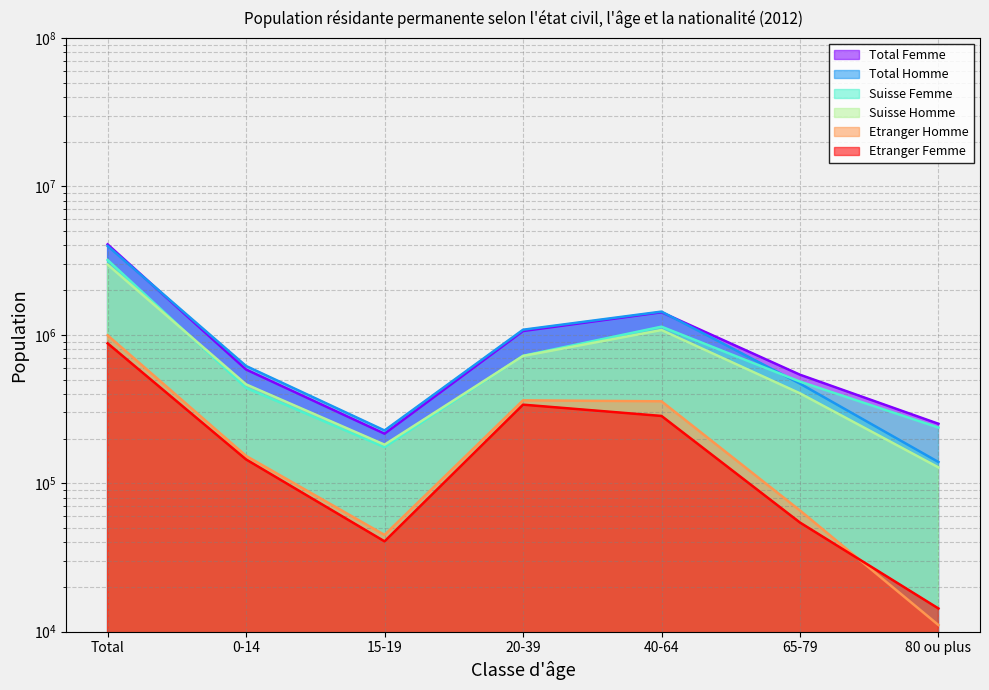

True or false: Suisse Homme and Total Homme cross at least once.

False